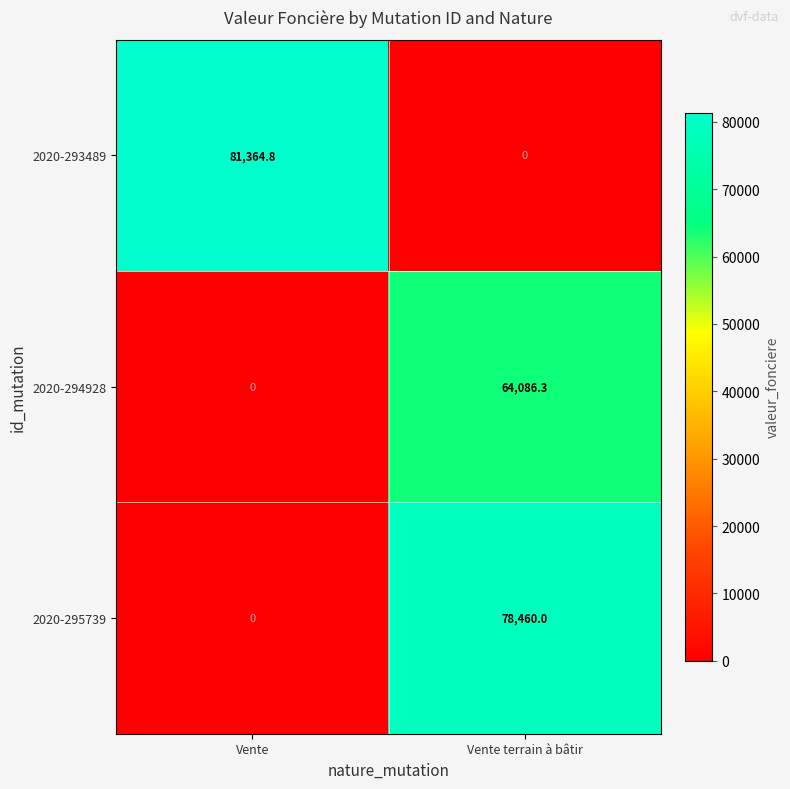

Reading left to right, transcribe all the data shown in this chart.

2020-293489: Vente=81364.8	Vente terrain à bâtir=0.0
2020-294928: Vente=0.0	Vente terrain à bâtir=64086.3
2020-295739: Vente=0.0	Vente terrain à bâtir=78460.0